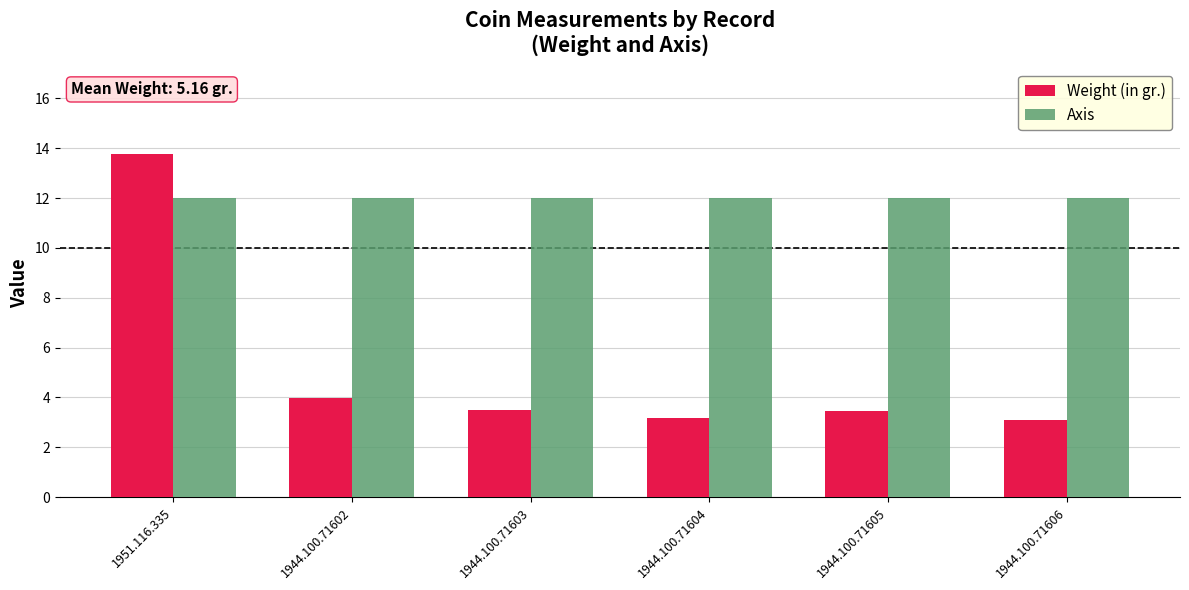

Which series has the widest spread of values?

Weight (in gr.)